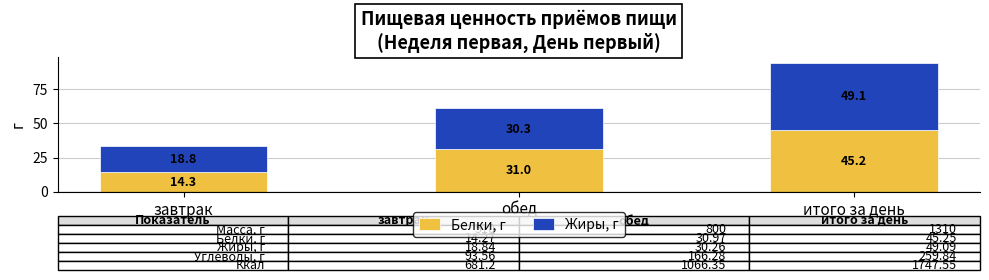

What is the total value across all series at итого за день?

94.3